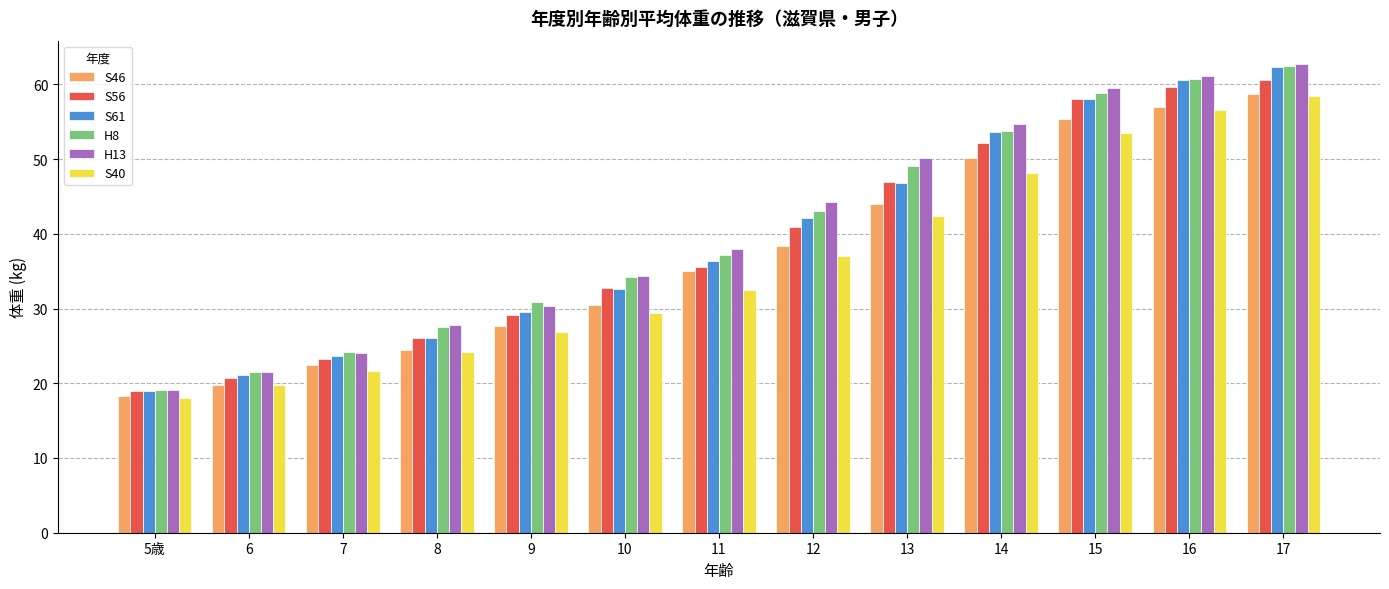

At which label does S56 reach its minimum?

5歳